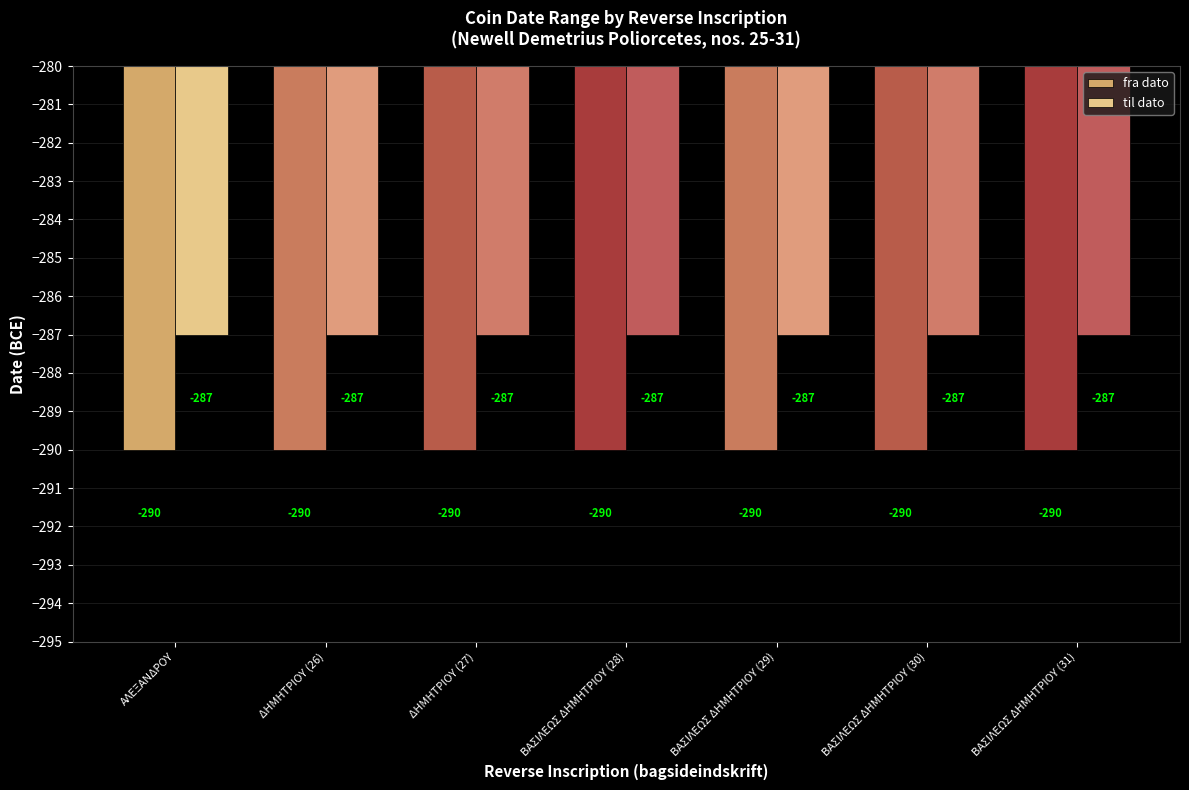

Is it true that til dato equals -387 at ΑΛΕΞΑΝΔΡΟΥ?

False